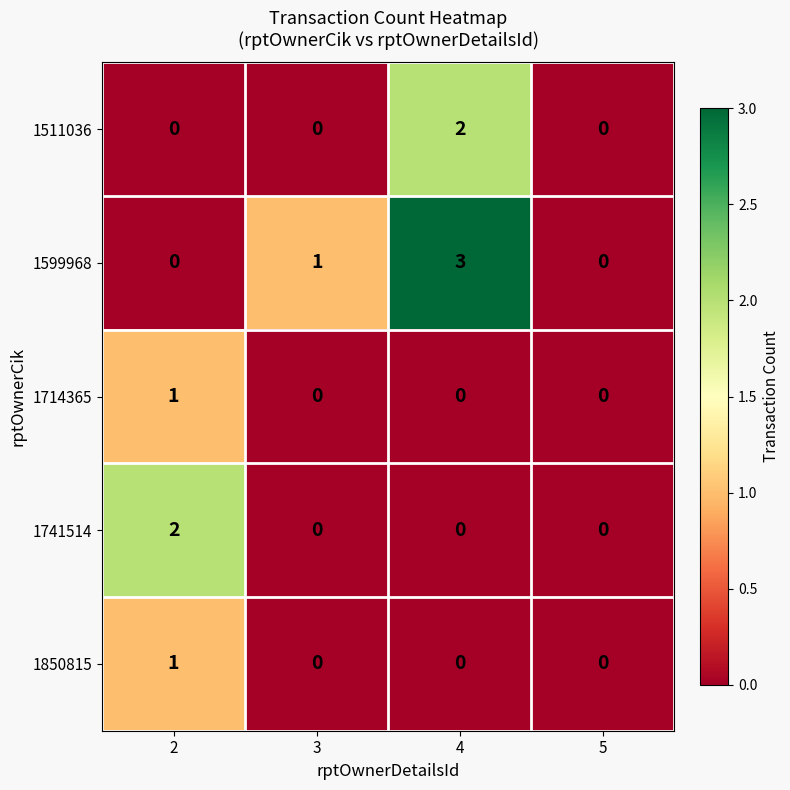

The 1714365 series shows 0 at 4. True or false?

True